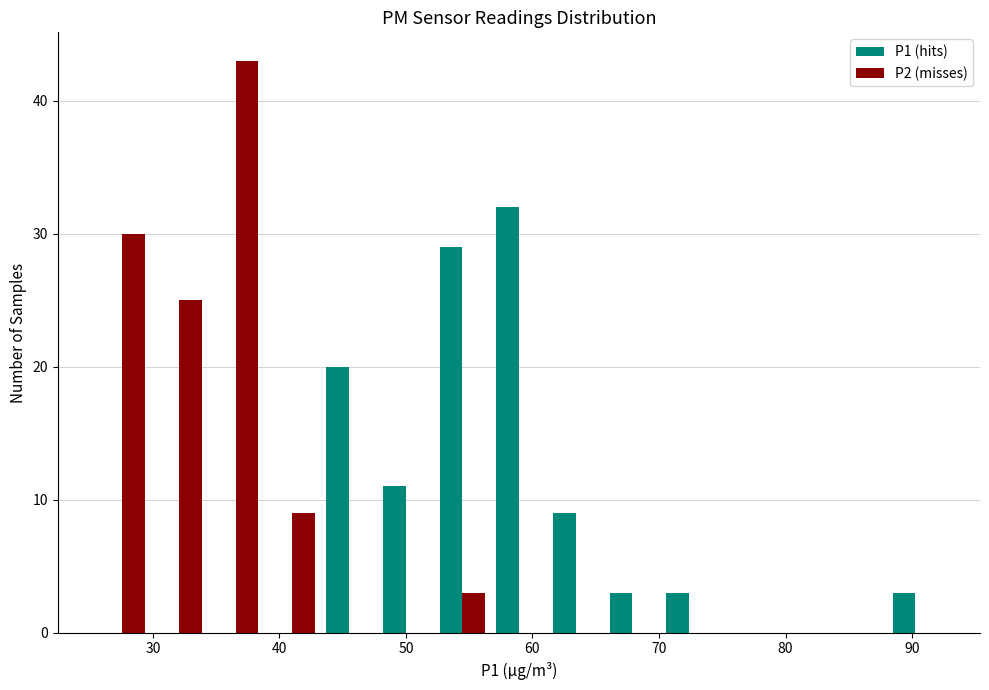

In the P2 (misses) series, which range on the x-axis has the tallest bar?

34 to 39